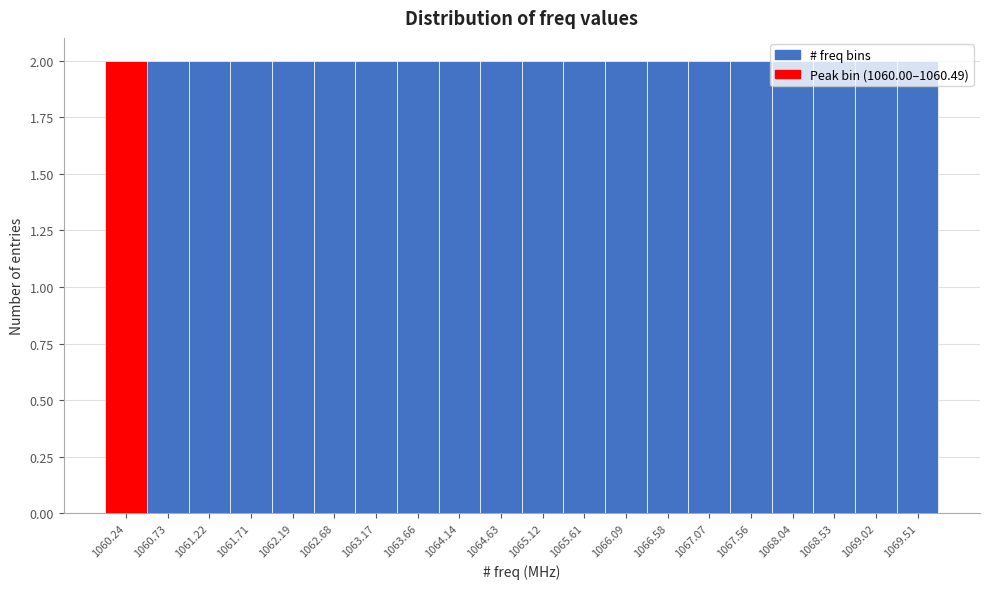

Reading left to right, list every bar in this chart as the range it spans on the x-axis followed by its height. Neither the bar edges nor the heights are printed on the chart, so give them approximately, as read against the axes.

1060.00 to 1060.50: 2
1060.50 to 1061.00: 2
1061.00 to 1061.45: 2
1061.45 to 1061.95: 2
1061.95 to 1062.45: 2
1062.45 to 1062.95: 2
1062.95 to 1063.40: 2
1063.40 to 1063.90: 2
1063.90 to 1064.40: 2
1064.40 to 1064.90: 2
1064.90 to 1065.35: 2
1065.35 to 1065.85: 2
1065.85 to 1066.35: 2
1066.35 to 1066.85: 2
1066.85 to 1067.30: 2
1067.30 to 1067.80: 2
1067.80 to 1068.30: 2
1068.30 to 1068.80: 2
1068.80 to 1069.25: 2
1069.25 to 1069.75: 2